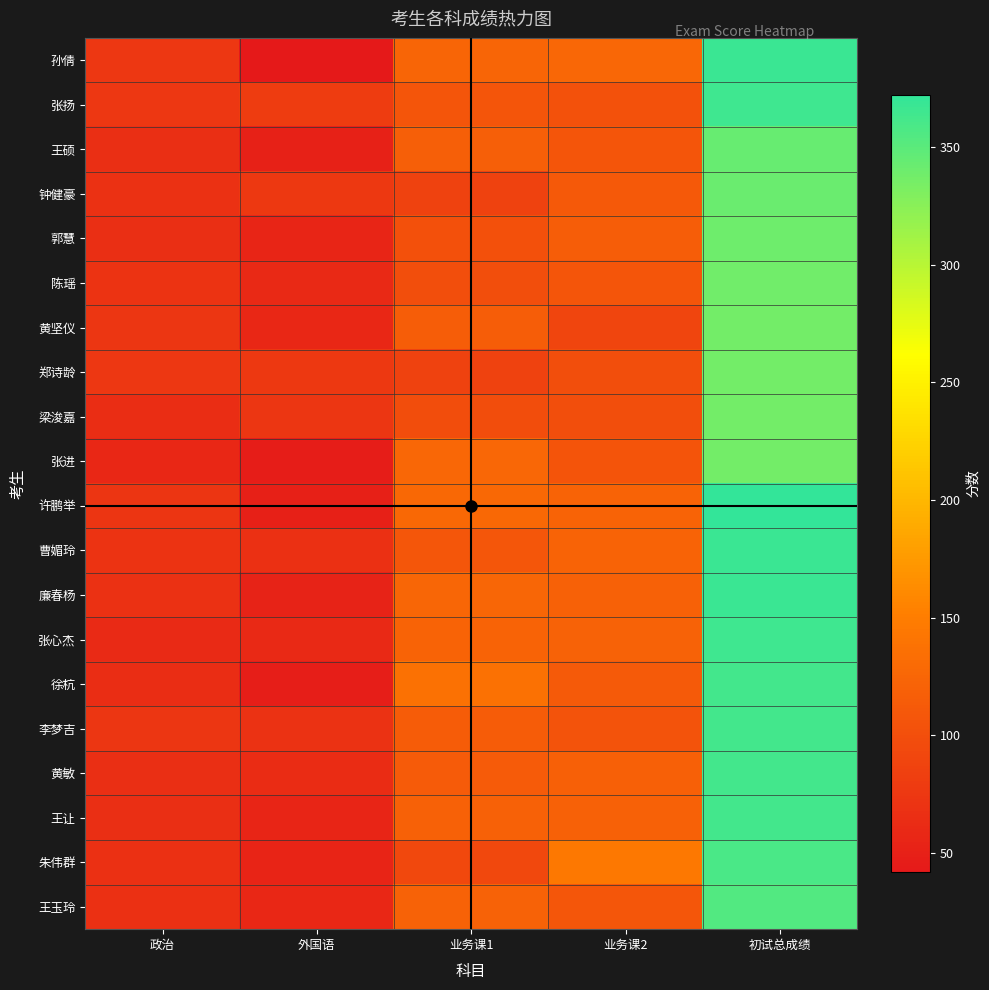

Which has a higher value, 政治 or 外国语?

政治